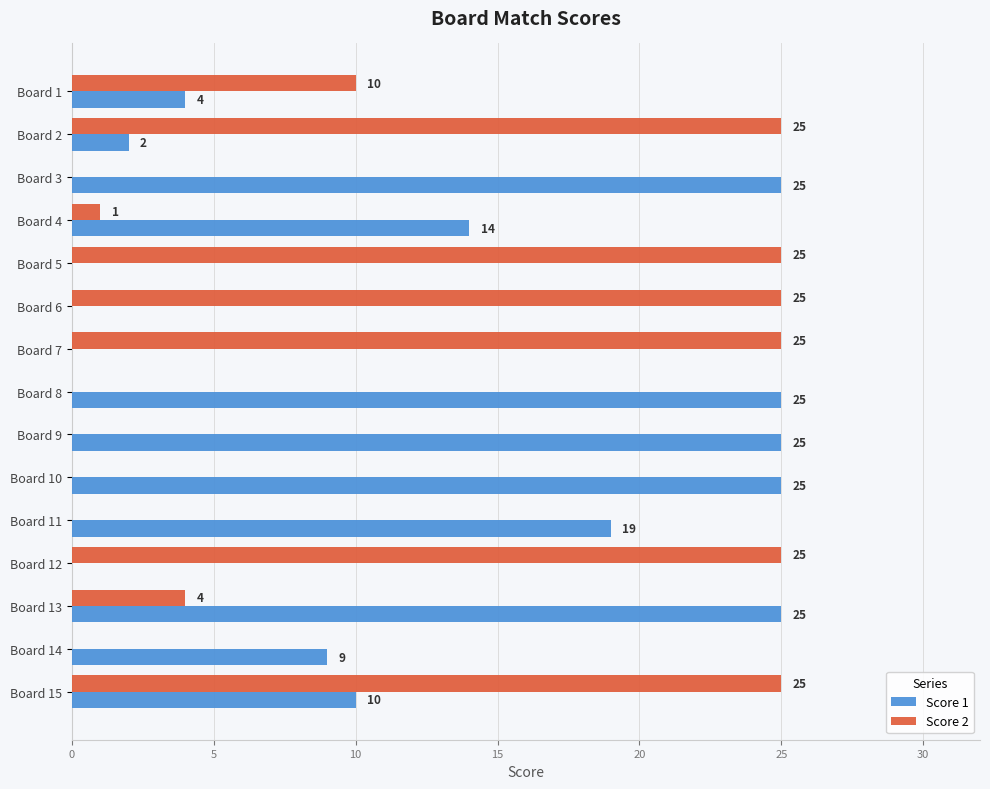

Between Board 5 and Board 14, which series saw the biggest shift?

Score 2